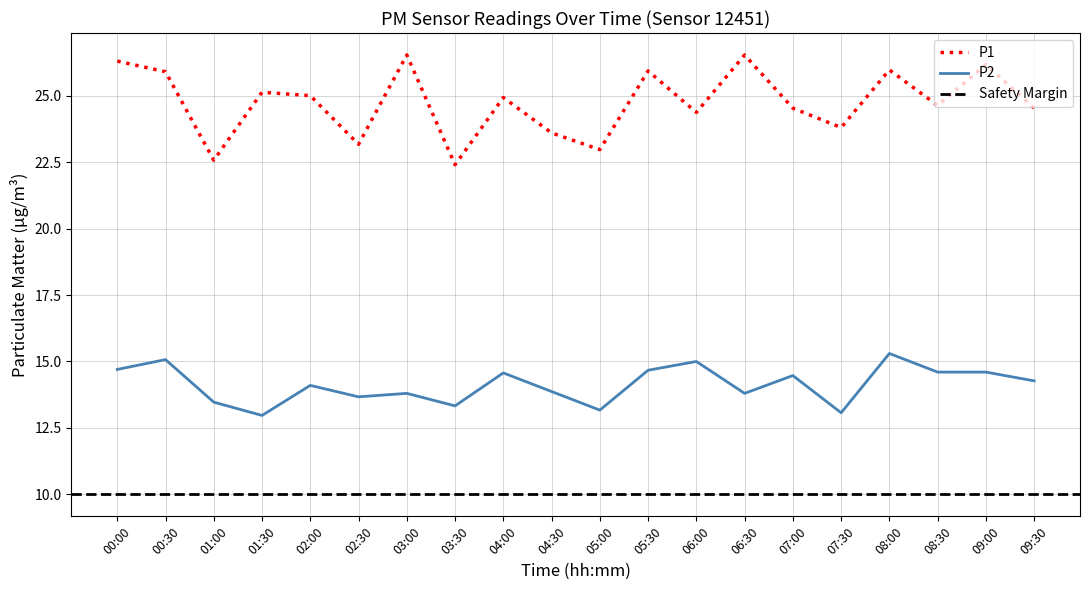

True or false: P1 and P2 intersect in this chart.

False